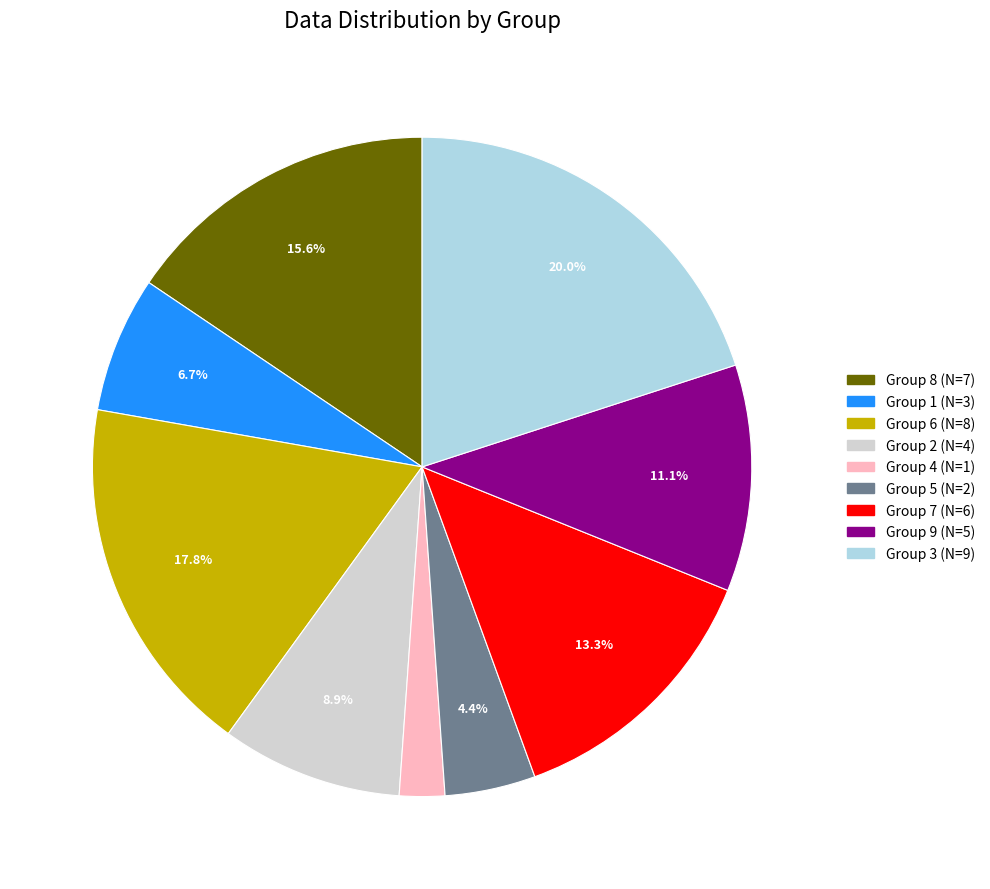

Which category has the smallest portion of the pie?

Group 4 (N=1)